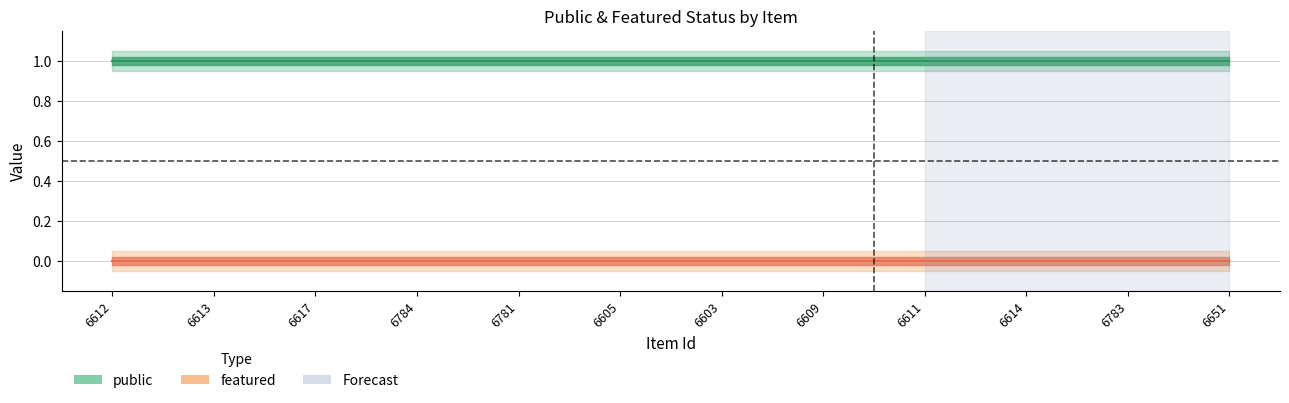

Reading left to right, extract all data points from this chart.

public: 1	1	1	1	1	1	1	1	1	1	1	1
featured: 0	0	0	0	0	0	0	0	0	0	0	0